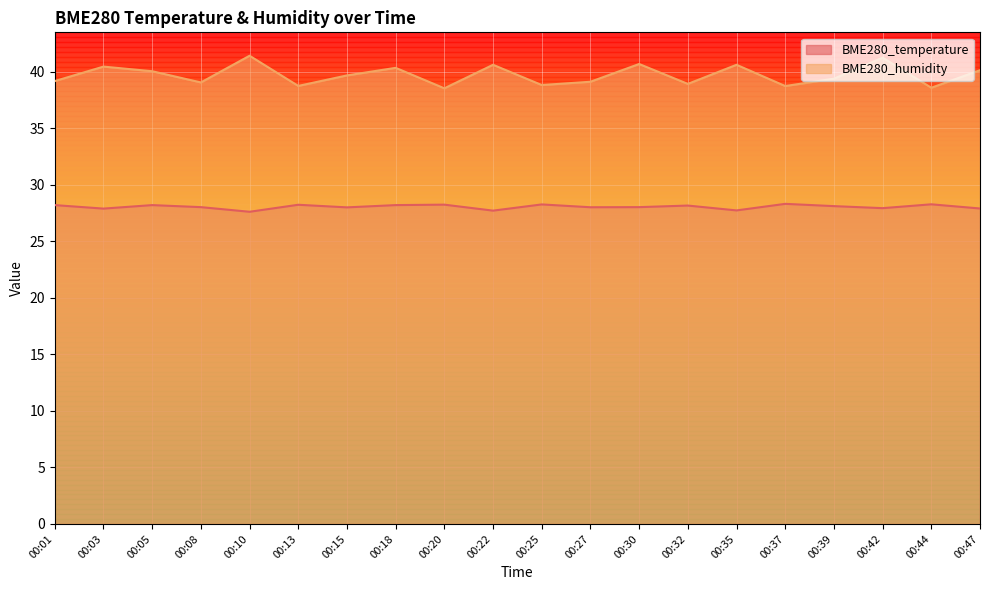

How many values in the BME280_humidity series exceed 39?

14